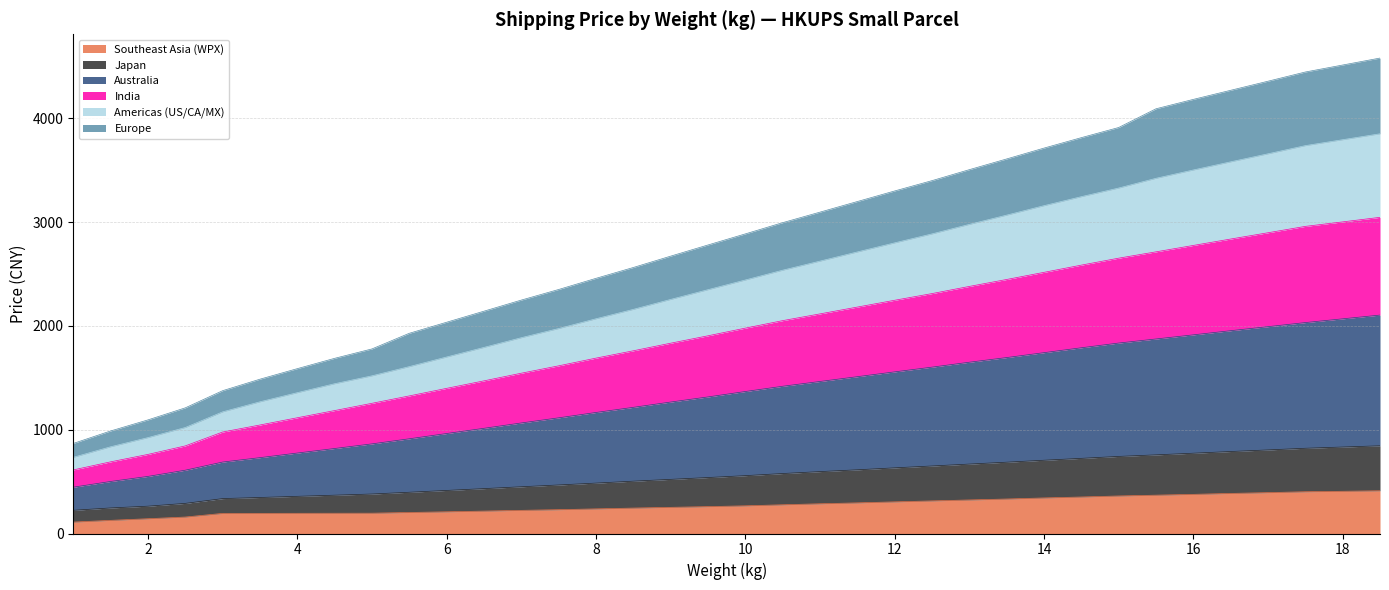

What is the lowest value of the Southeast Asia (WPX) series?

110.2